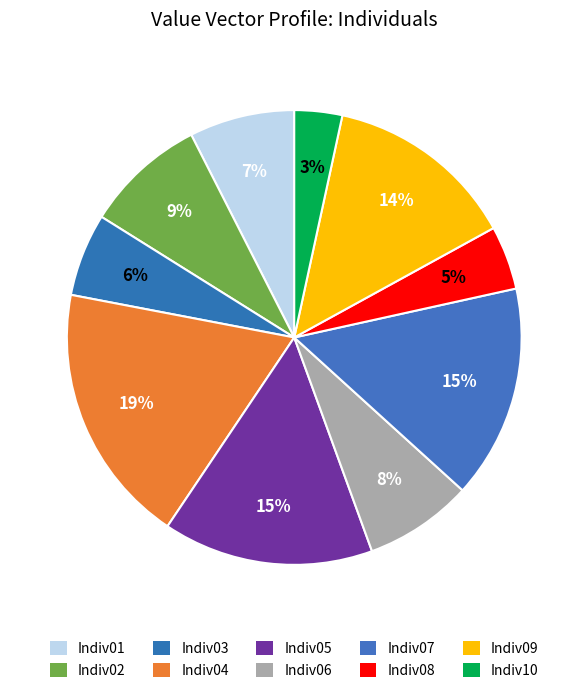

To the nearest percent, what percentage of the pie is Indiv06?

8%